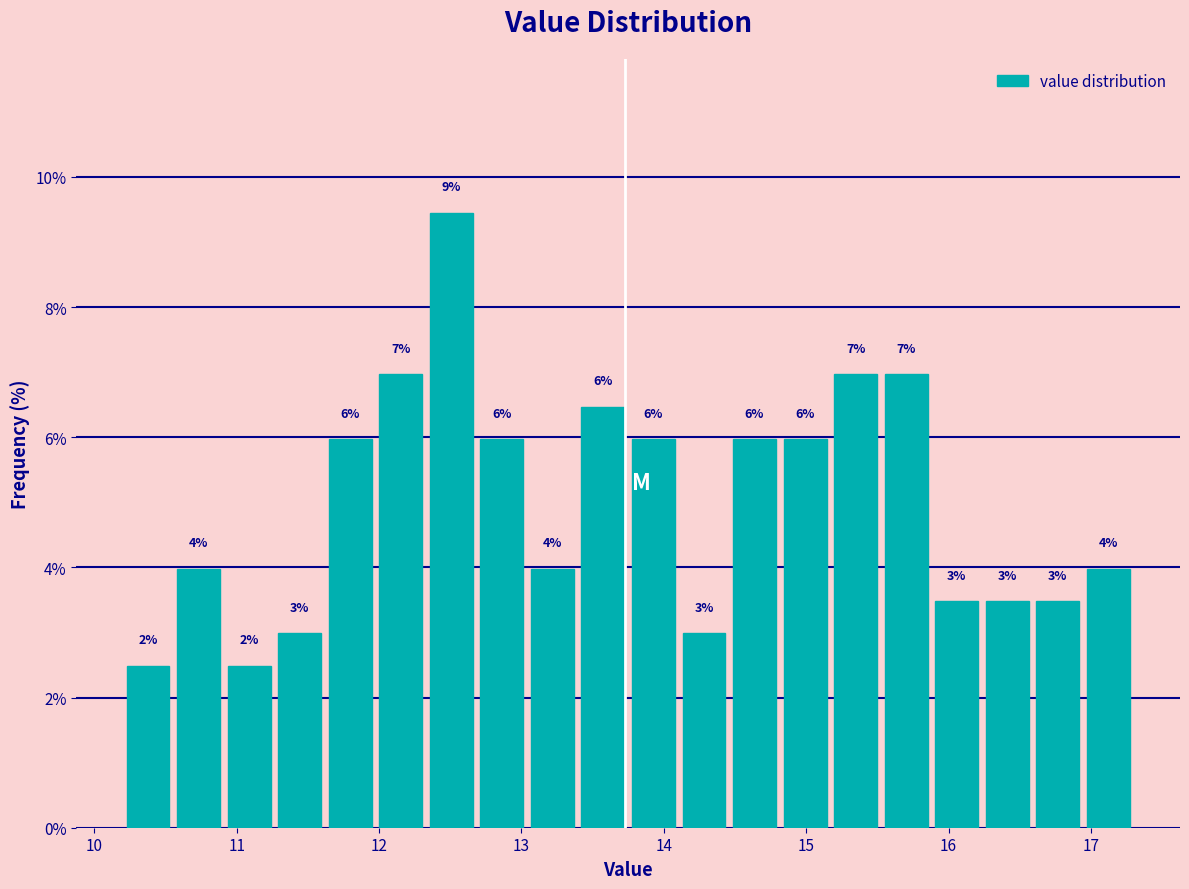

Around what value on the x-axis is the tallest bar? Give the approximate position of its centre, as read against the axis.

12.5